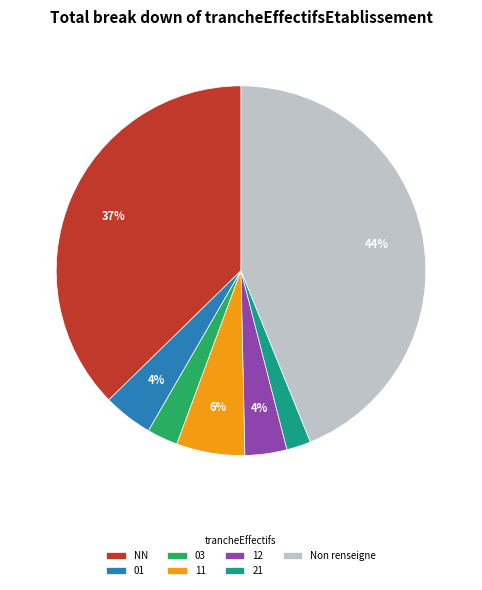

To the nearest percent, what is the average slice percentage?

14%